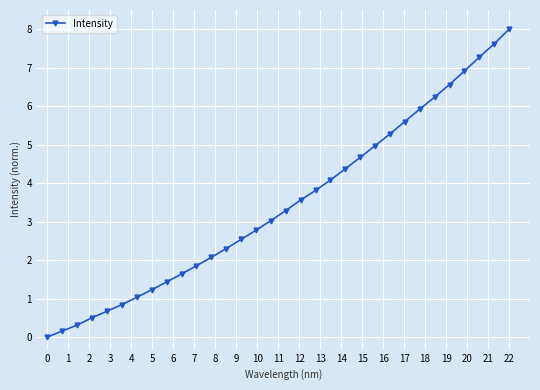

What is the greatest value displayed?

8.0